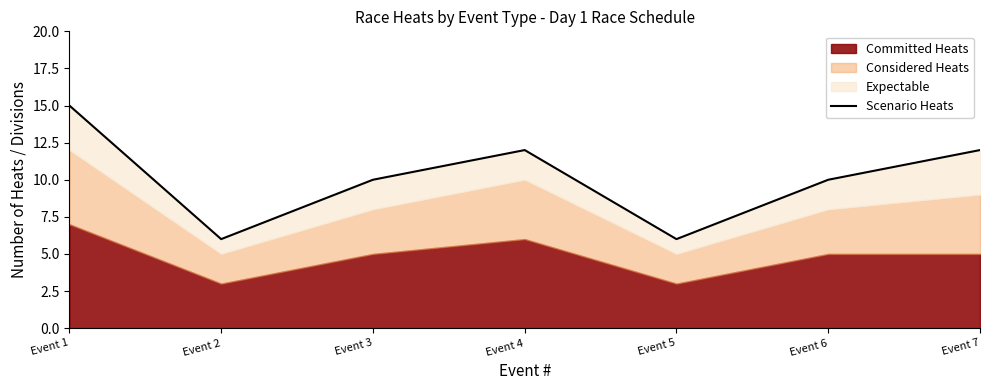

The chart shows a value of 10 at Event 6. True or false?

True